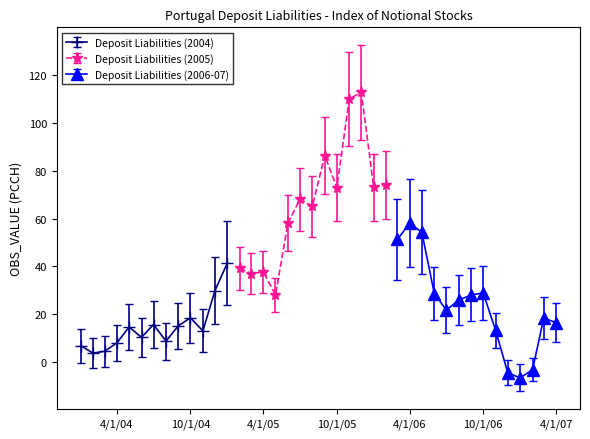

Rank the categories by value from highest to lowest.

2005-12, 2005-11, 2005-09, 2006-02, 2006-01, 2005-10, 2005-07, 2005-08, 2006-04, 2005-06, 2006-05, 2006-03, 2005-01, 2005-02, 2005-04, 2005-03, 2004-12, 2006-10, 2006-06, 2006-09, 2005-05, 2006-08, 2006-07, 2004-10, 2007-03, 2007-04, 2004-07, 2004-09, 2004-05, 2006-11, 2004-11, 2004-06, 2004-08, 2004-04, 2004-01, 2004-03, 2004-02, 2007-02, 2006-12, 2007-01